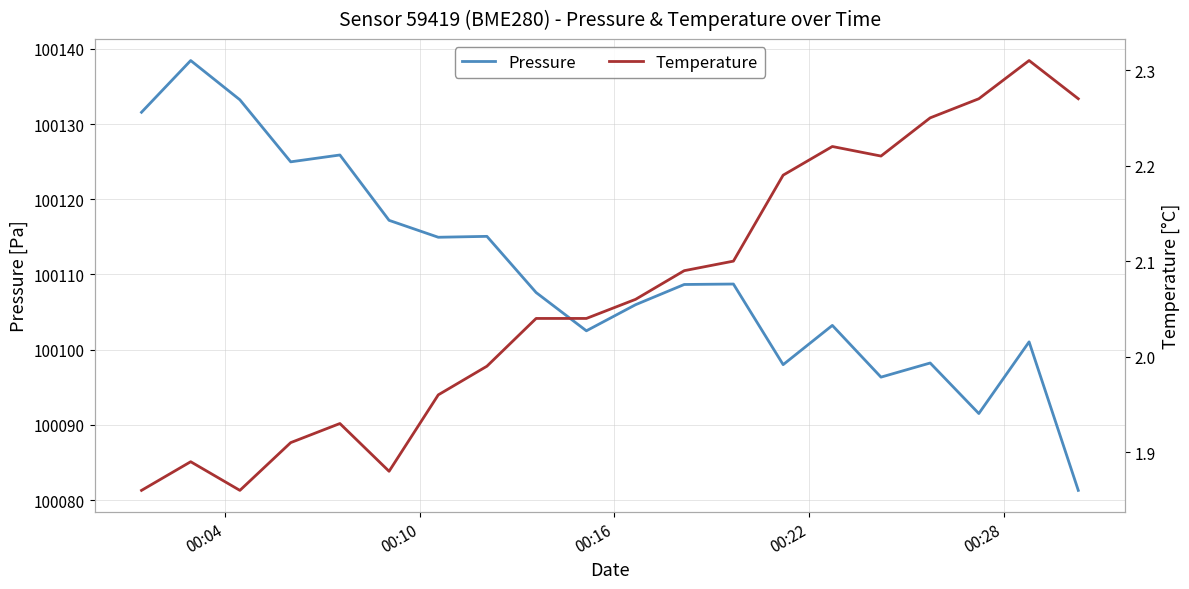

True or false: Pressure has more than 1 interior local peaks.

True